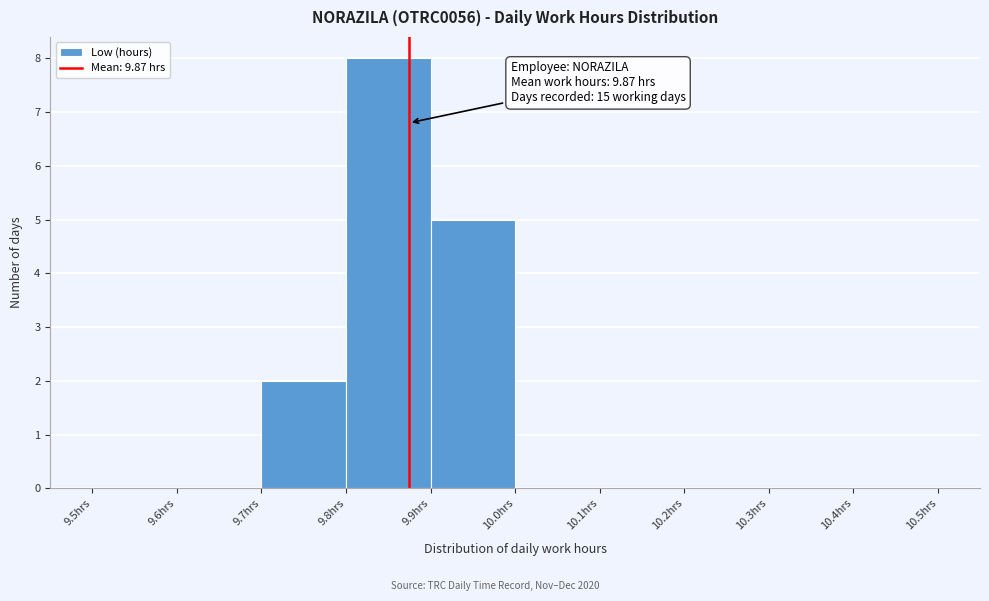

Which range on the x-axis has the tallest bar?

9.8 to 9.9